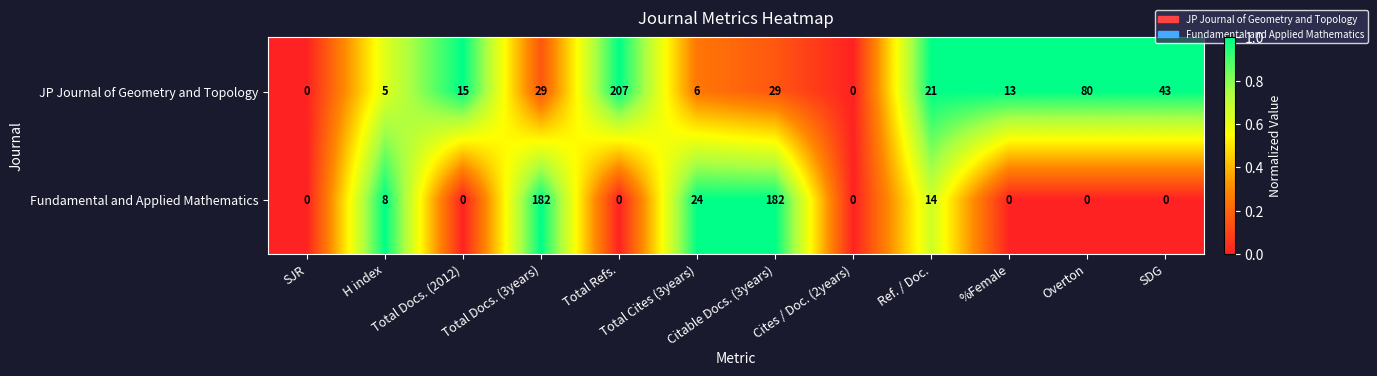

How many distinct data groups are displayed?

2